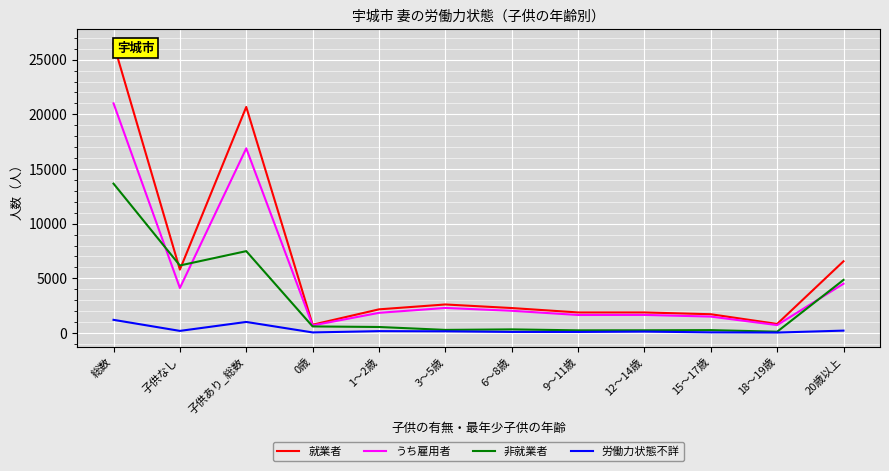

Rank the series by their maximum value, from highest to lowest.

就業者, うち雇用者, 非就業者, 労働力状態不詳